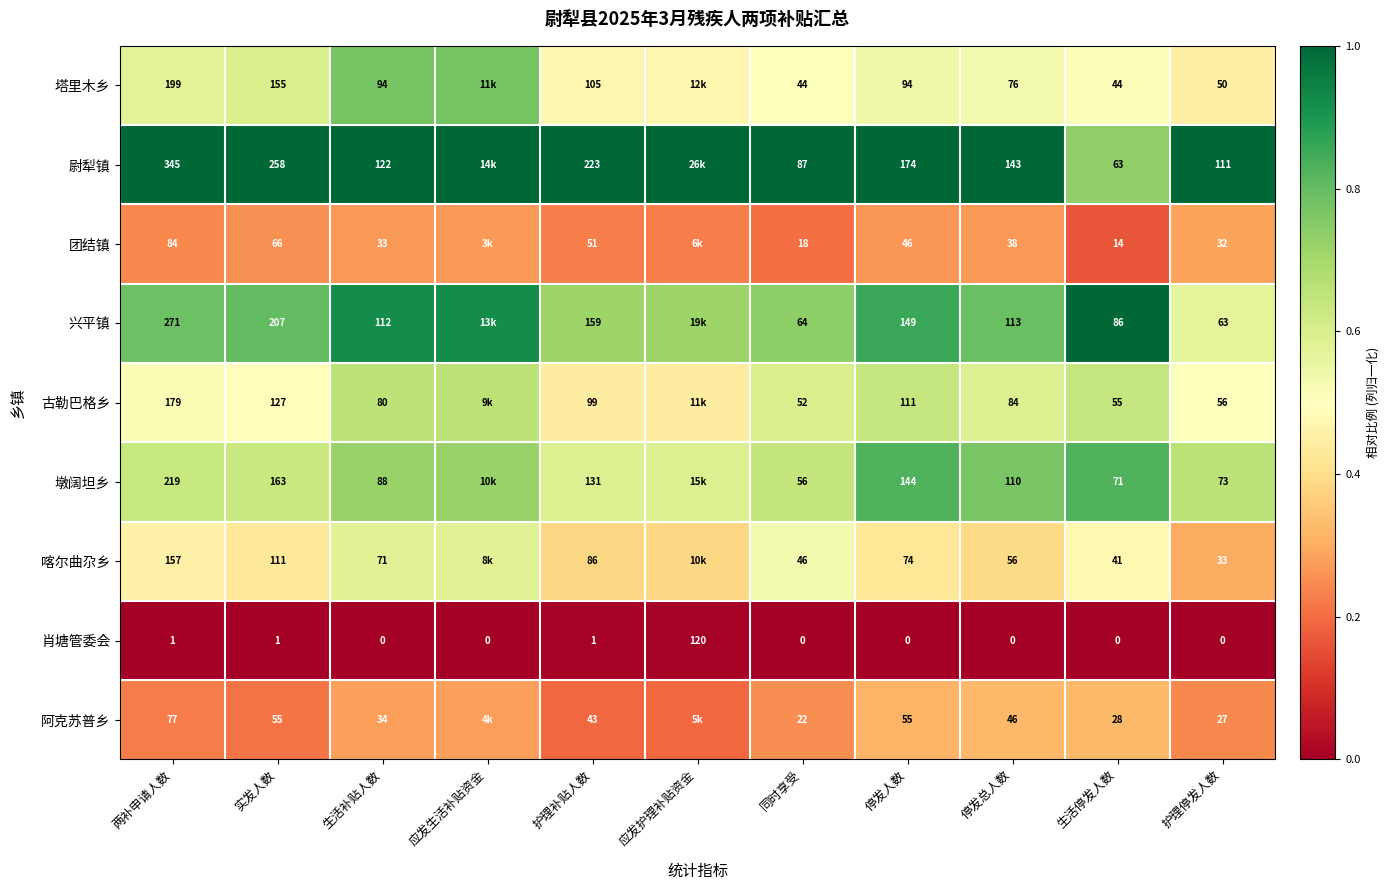

Which has a higher value, 护理停发人数 or 停发总人数?

停发总人数